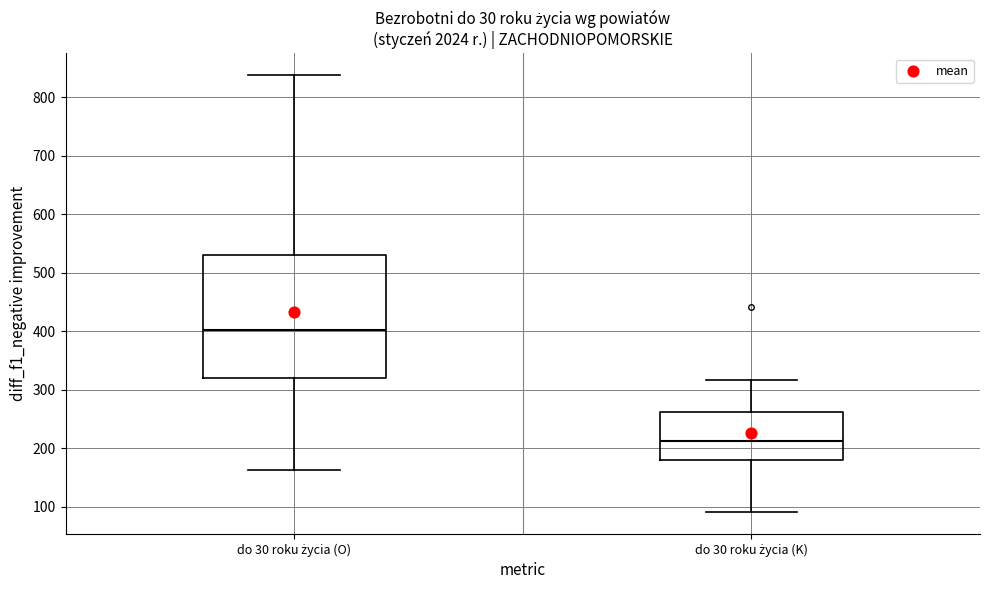

Reading left to right, read every box against the y-axis: the position of its median line, the range the box covers, and the ends of its whiskers. The values are not printed on the chart, so give them approximately, as read against the axis.

do 30 roku życia (O): median 400, box 320 to 530, whiskers 160 to 840
do 30 roku życia (K): median 210, box 180 to 260, whiskers 90 to 320